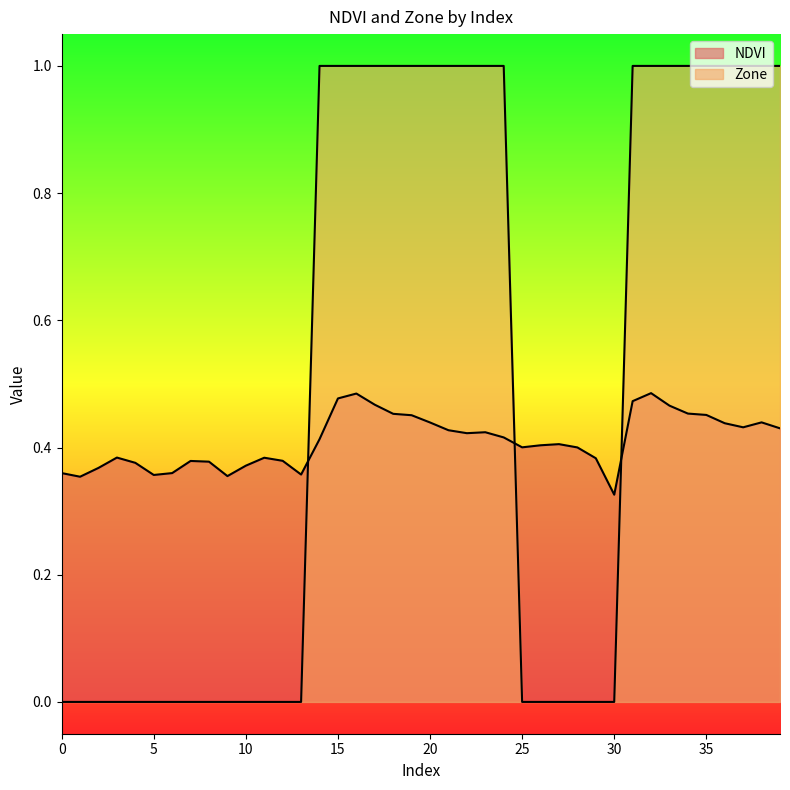

Reading left to right, extract all data points from this chart.

NDVI: 0.4	0.4	0.4	0.4	0.4	0.4	0.4	0.4	0.4	0.4	0.4	0.4	0.4	0.4	0.4	0.5	0.5	0.5	0.5	0.5	0.4	0.4	0.4	0.4	0.4	0.4	0.4	0.4	0.4	0.4	0.3	0.5	0.5	0.5	0.5	0.5	0.4	0.4	0.4	0.4
Zone: 0.0	0.0	0.0	0.0	0.0	0.0	0.0	0.0	0.0	0.0	0.0	0.0	0.0	0.0	1.0	1.0	1.0	1.0	1.0	1.0	1.0	1.0	1.0	1.0	1.0	0.0	0.0	0.0	0.0	0.0	0.0	1.0	1.0	1.0	1.0	1.0	1.0	1.0	1.0	1.0